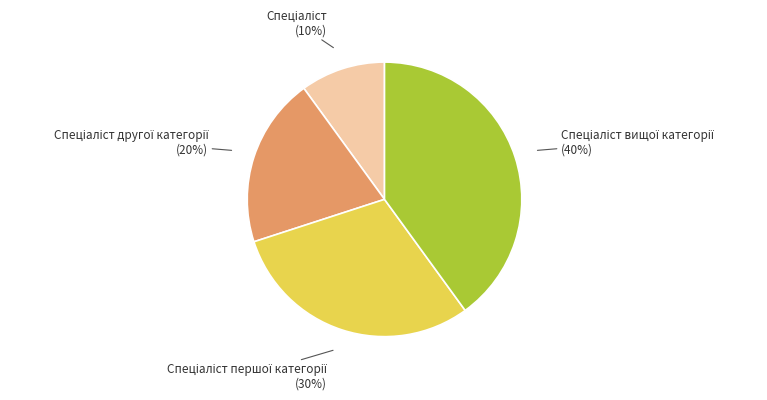

How many slices are in this pie chart?

4